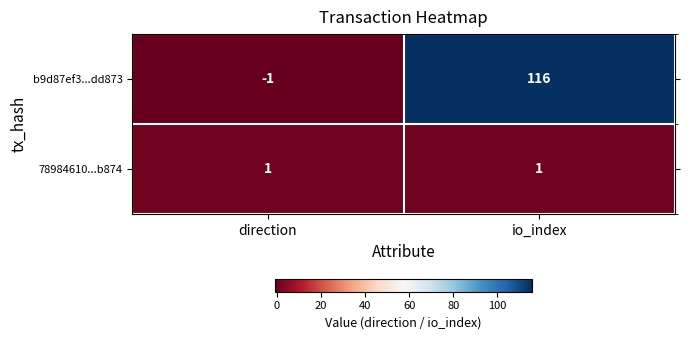

Is it true that 78984610...b874 equals 1 at direction?

True